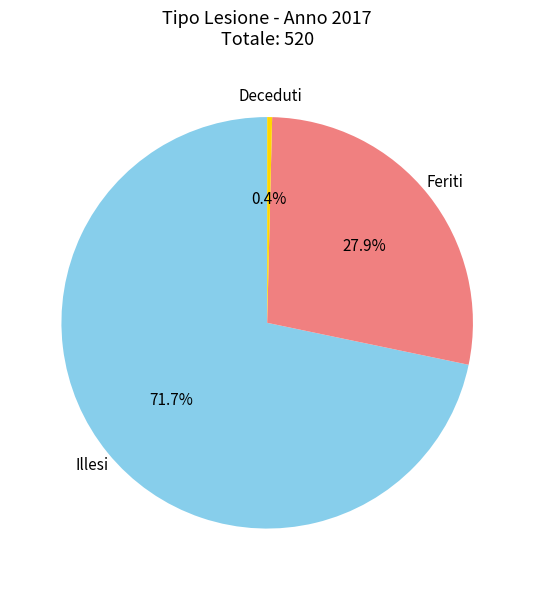

How many segments does this pie chart have?

3